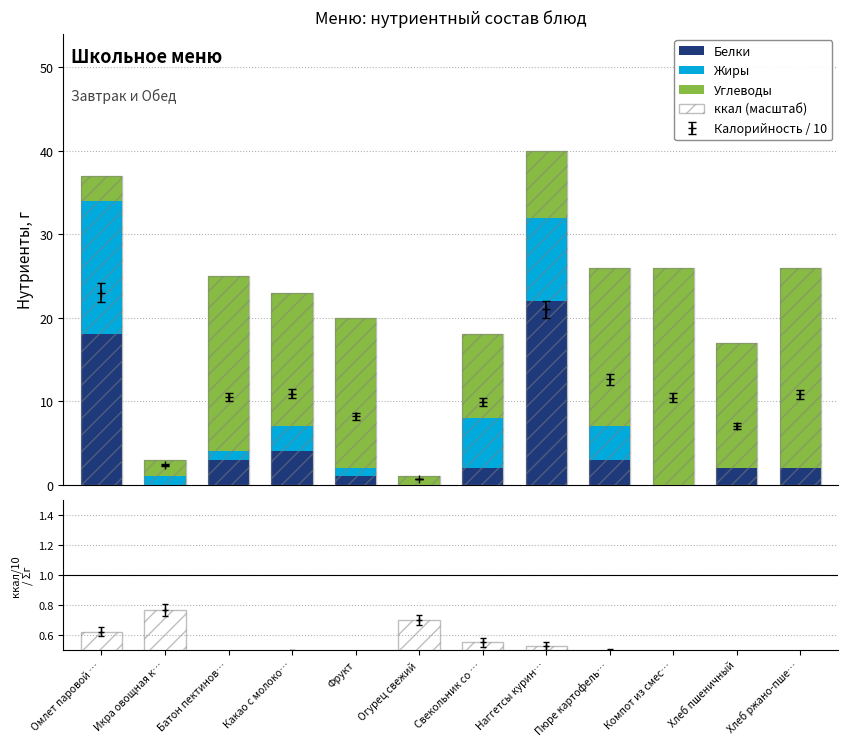

How many groups of bars are there?

12